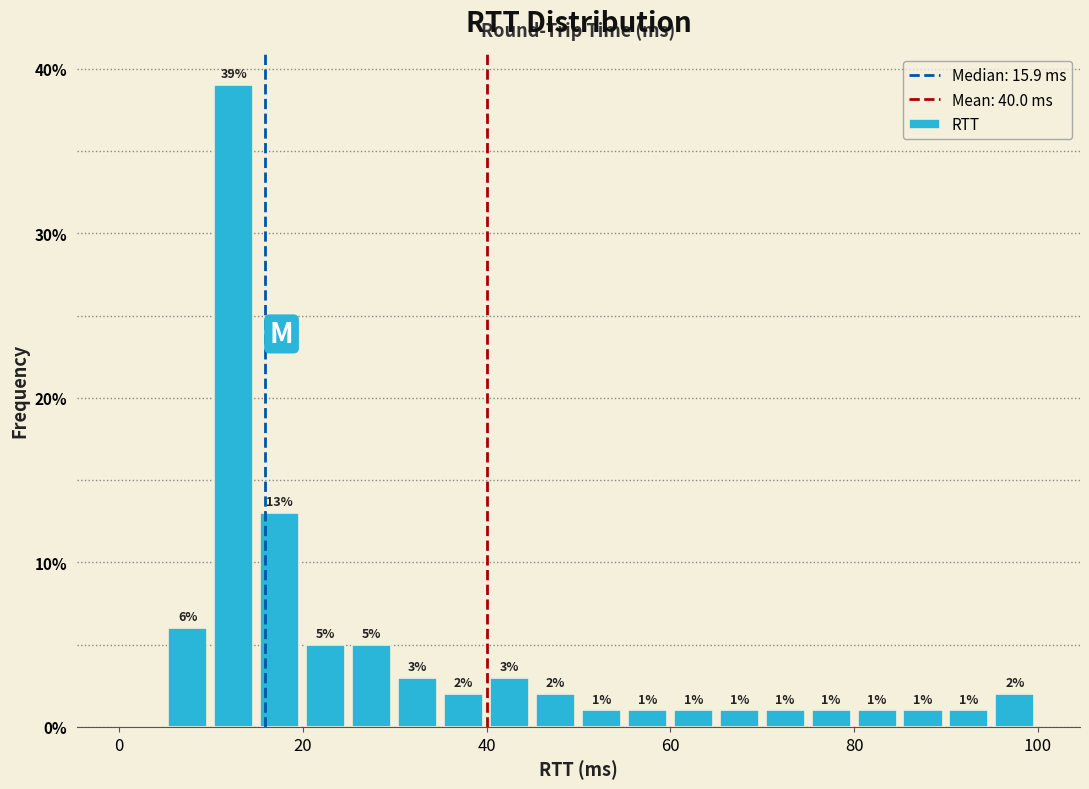

Around what value on the x-axis is the tallest bar? Give the approximate position of its centre, as read against the axis.

12